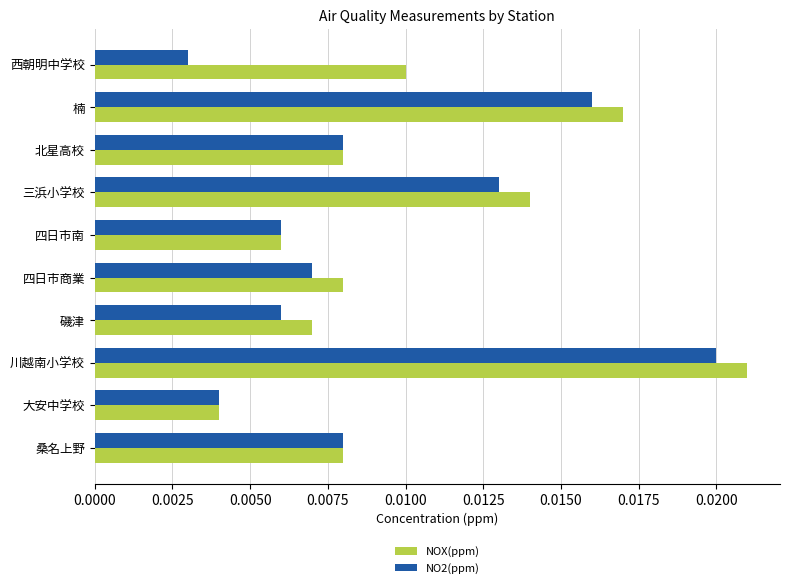

At how many categories does at least one series exceed 0?

10